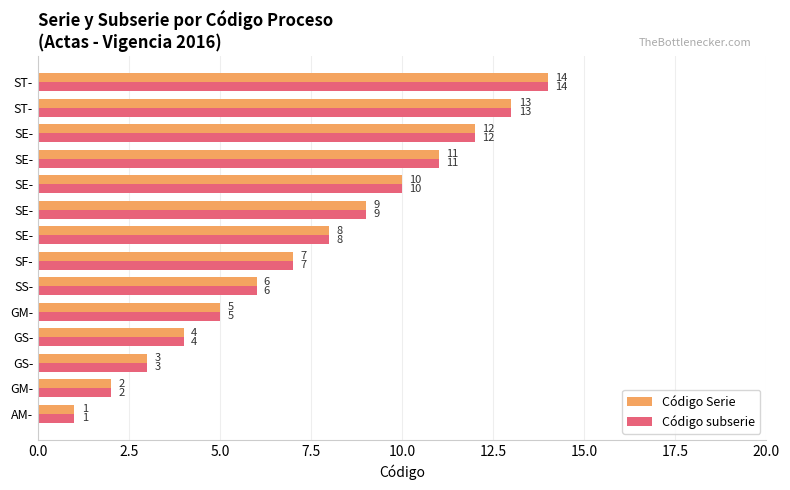

Count the number of data series in this chart.

2